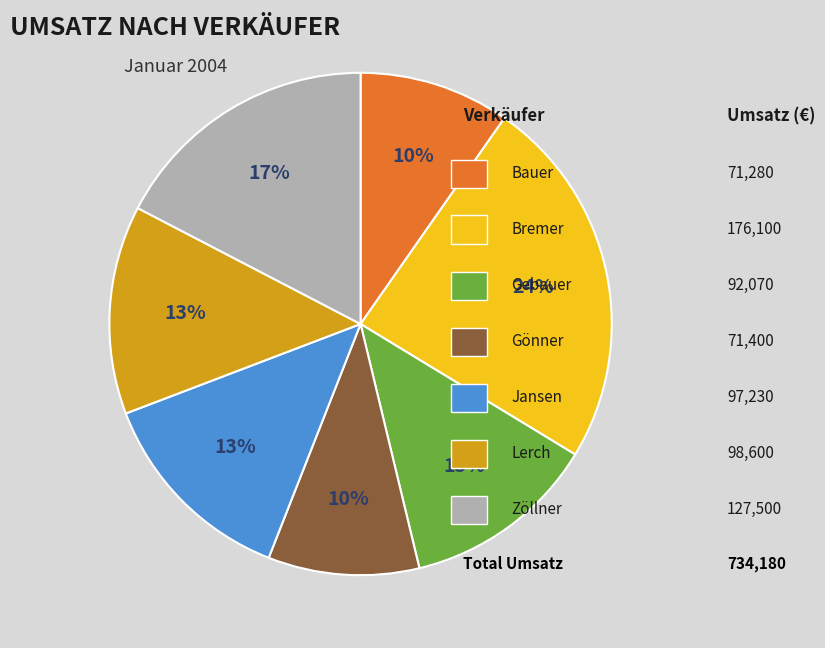

How many segments does this pie chart have?

7